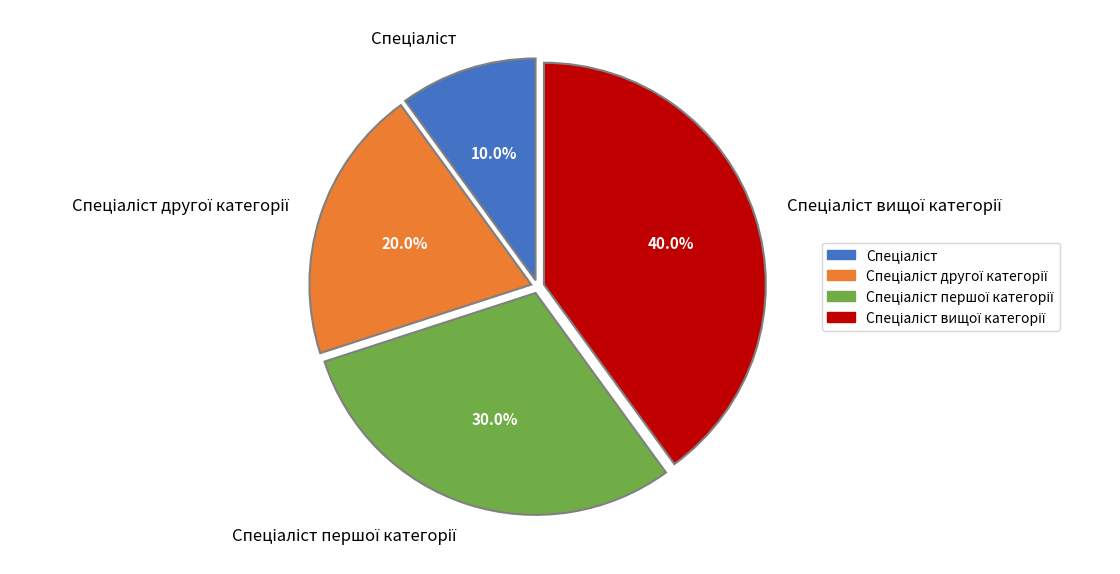

Is there a majority slice in this chart?

No